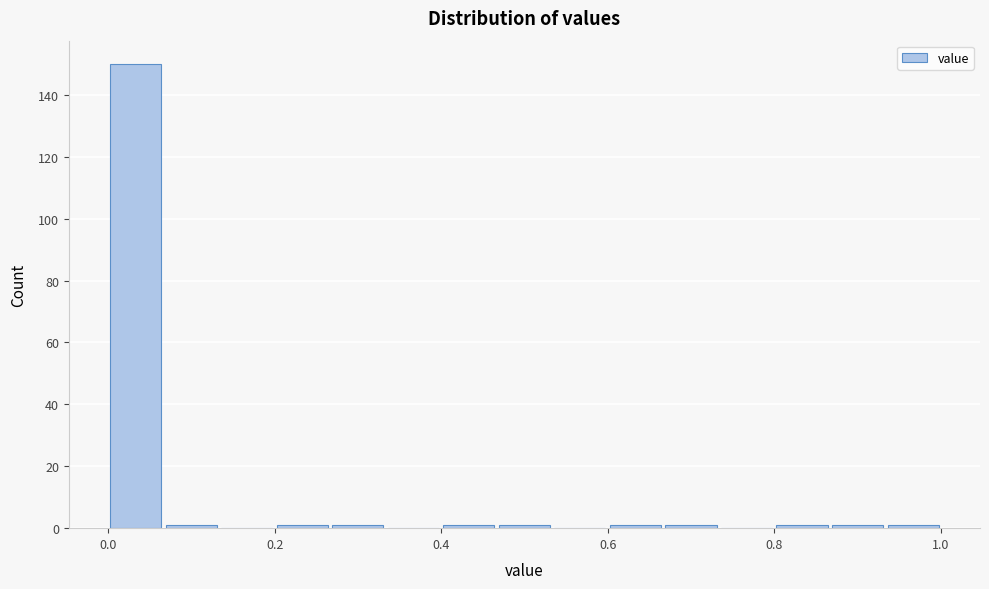

Around what value on the x-axis is the tallest bar? Give the approximate position of its centre, as read against the axis.

0.04